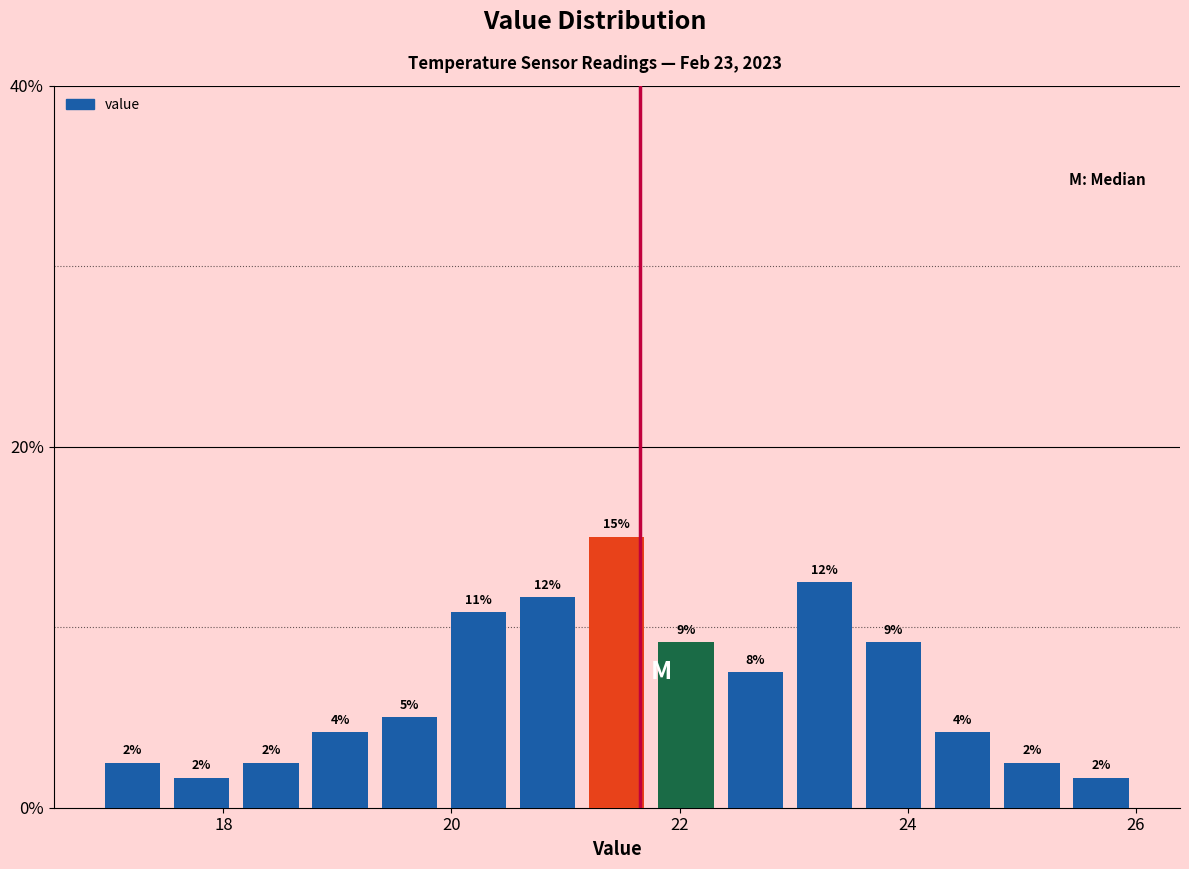

Read against the x-axis, roughly where is the centre of the tallest bar?

21.4